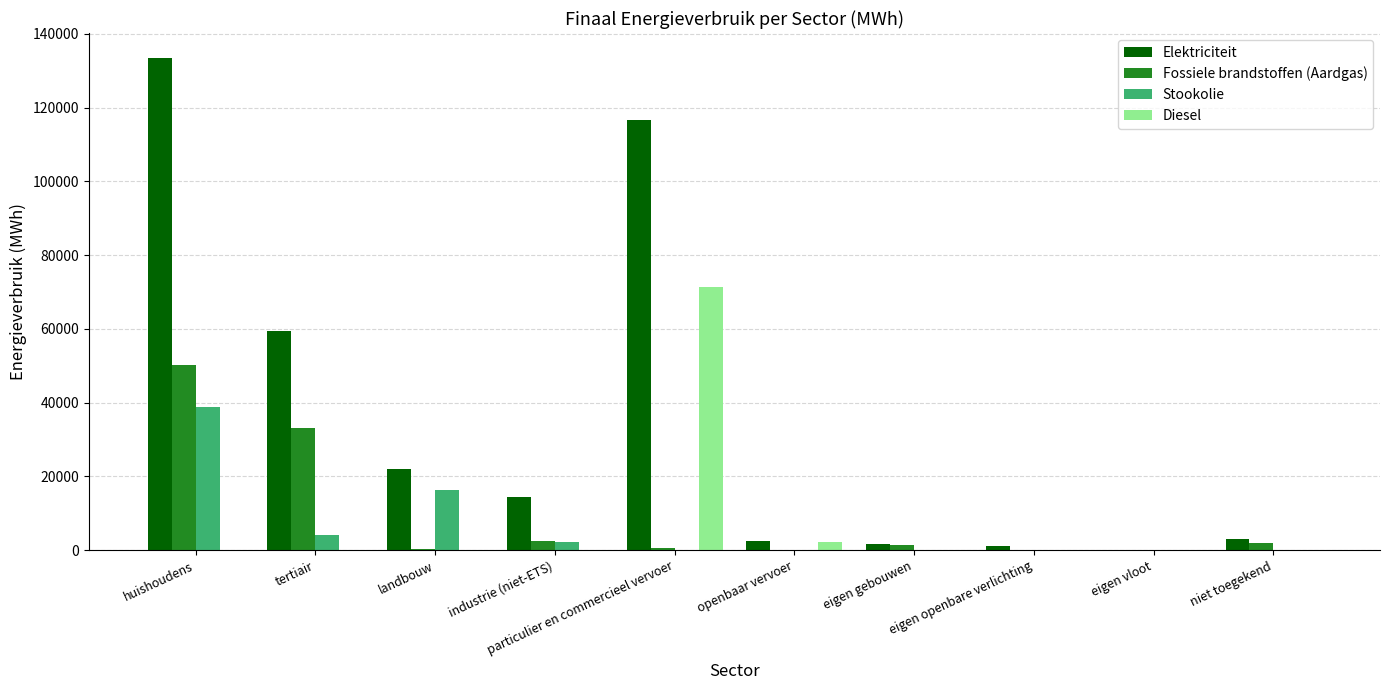

What are all the series names shown in the legend?

Elektriciteit, Fossiele brandstoffen (Aardgas), Stookolie, Diesel